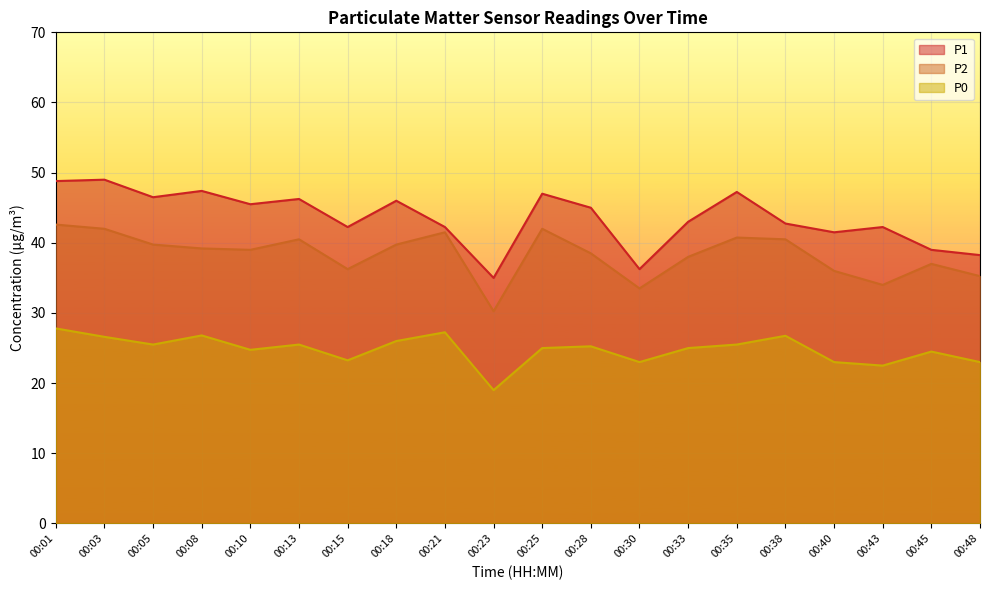

What is the spread (max minus min) of values at 00:18?

20.0